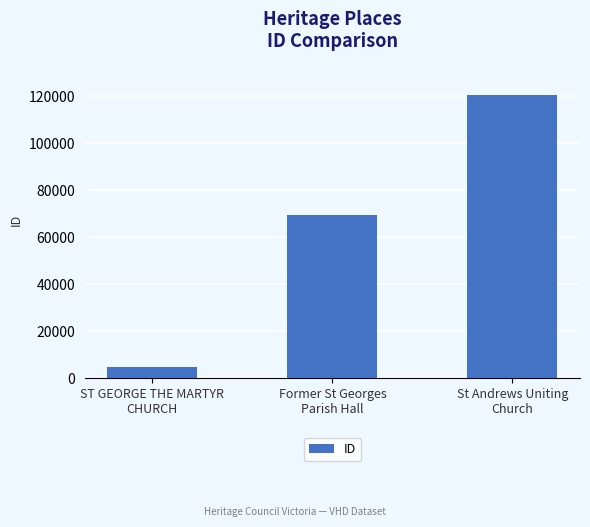

Reading left to right, what are all the values shown in this chart?

4824	69591	120606